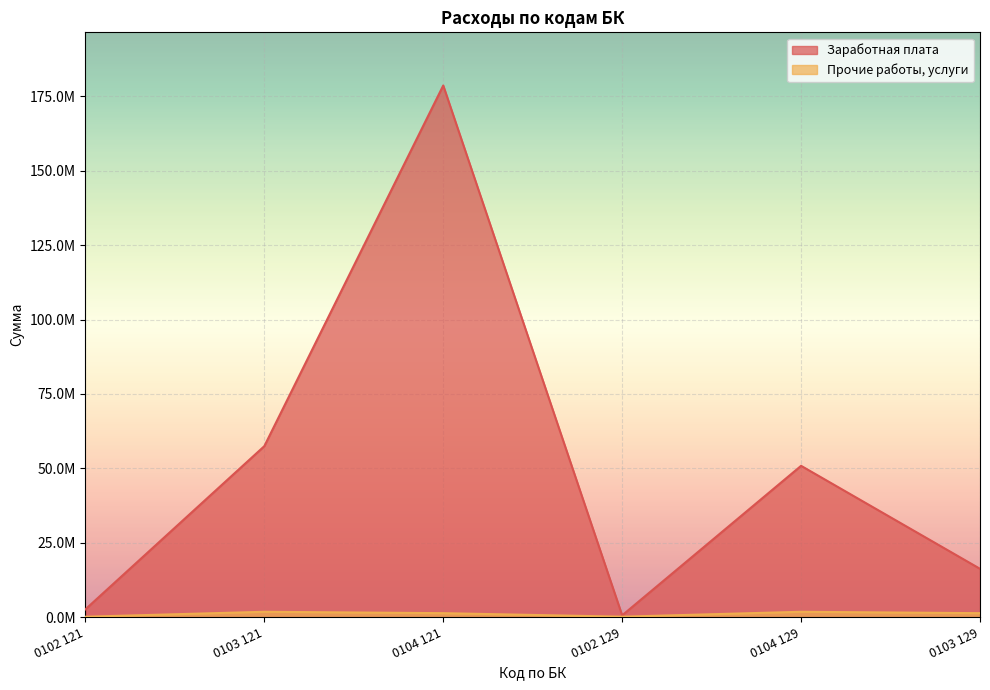

Reading left to right, what are all the values shown in this chart?

Заработная плата: 2604900.1	57455542.2	178682914.5	579425.7	50840611.0	16228036.4
Прочие работы, услуги: 107848.6	1779000.0	1312312.9	120568.0	1779000.0	1312312.9